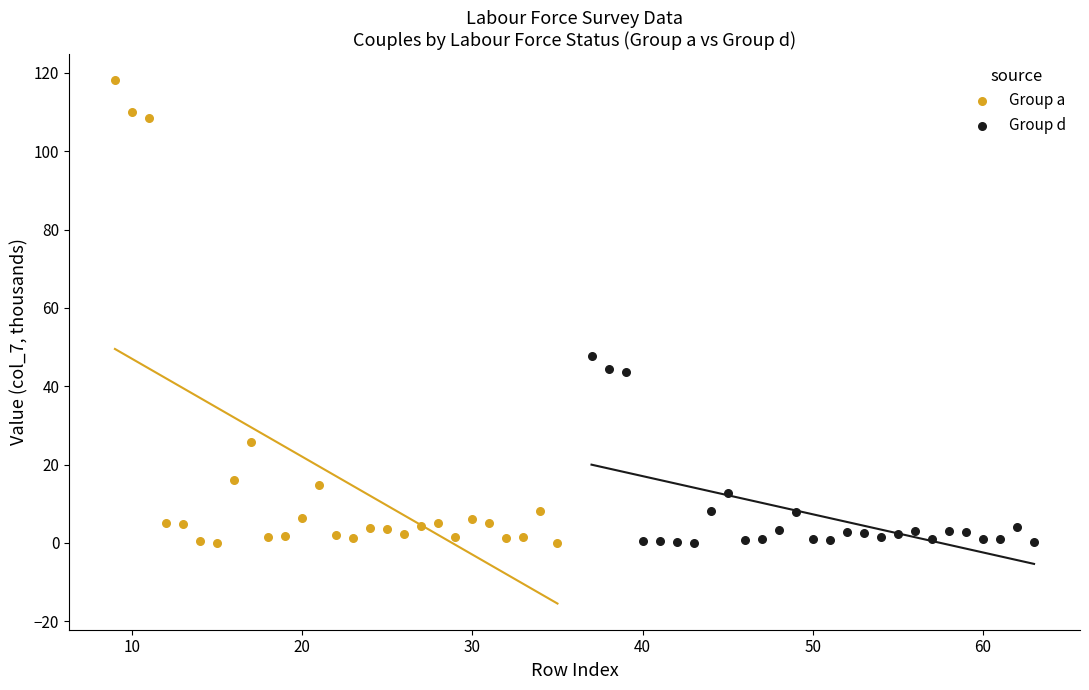

Which series has the largest Y range (max minus min)?

Group a